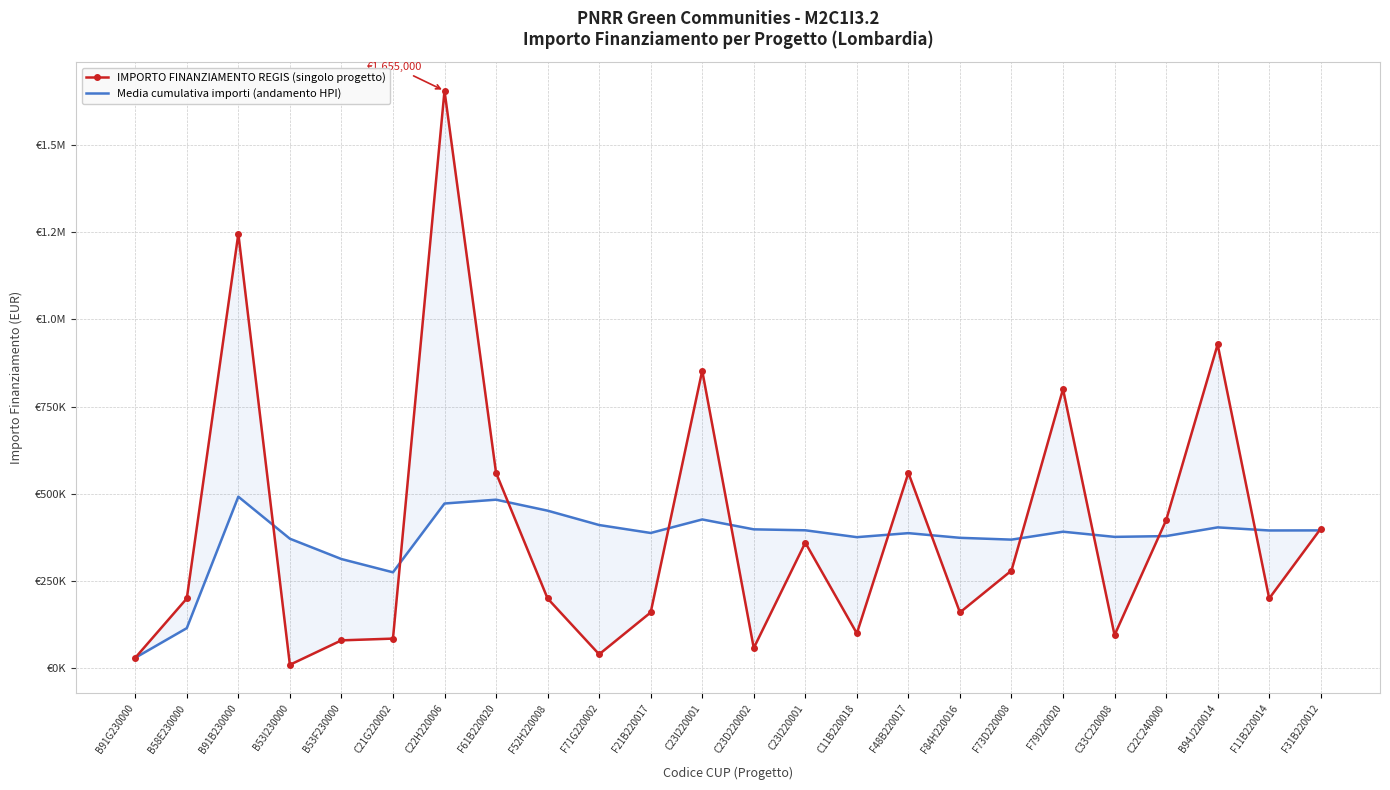

What is the difference between the maximum and minimum values in the Media cumulativa importi (andamento HPI) series?

461707.7